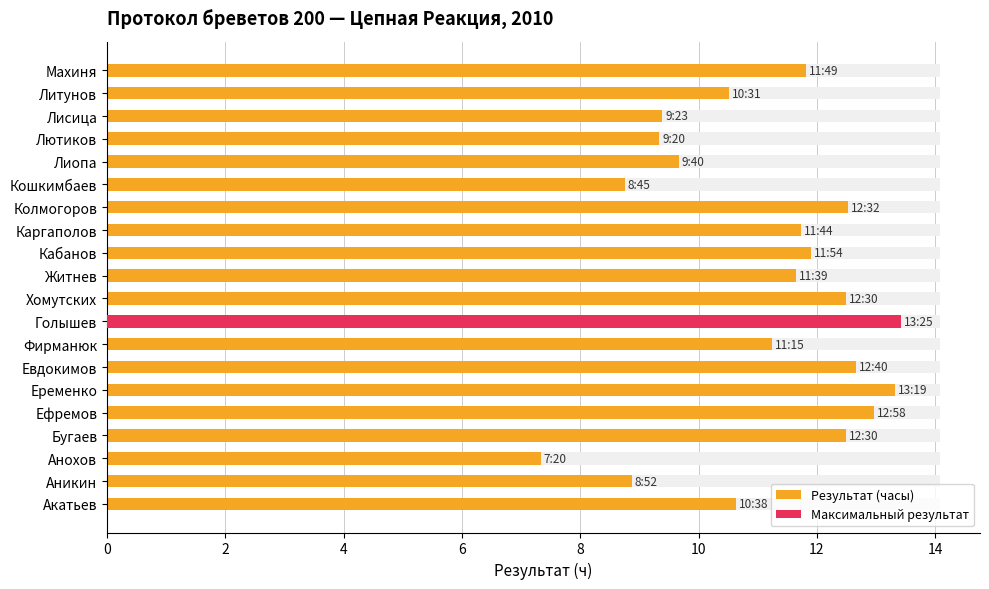

The value at Бугаев is 17.5. True or false?

False